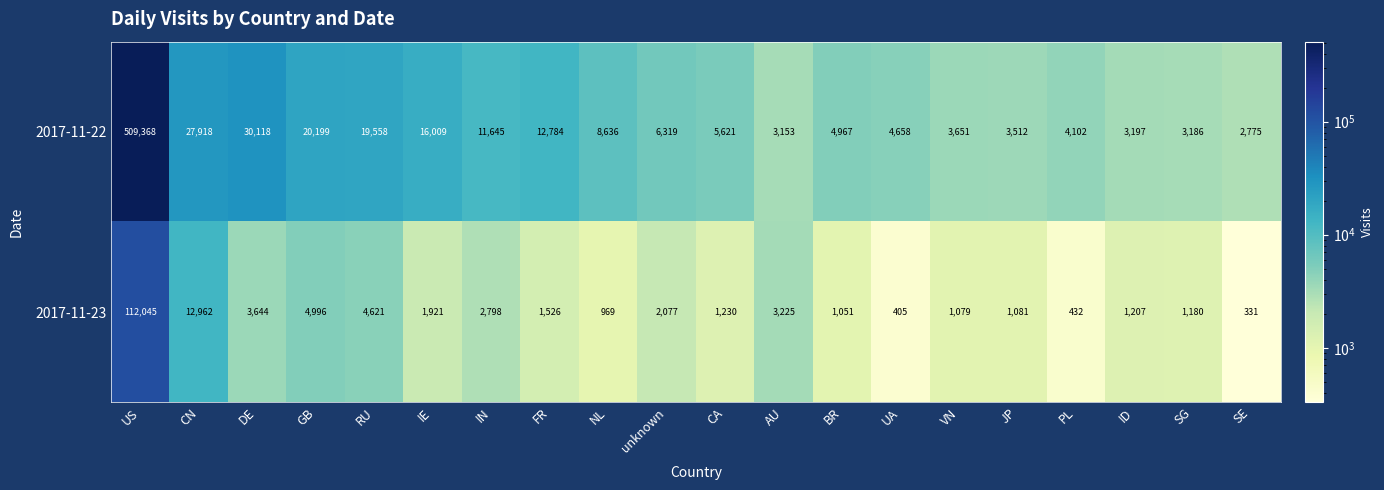

What is the maximum value shown in the chart?

509368